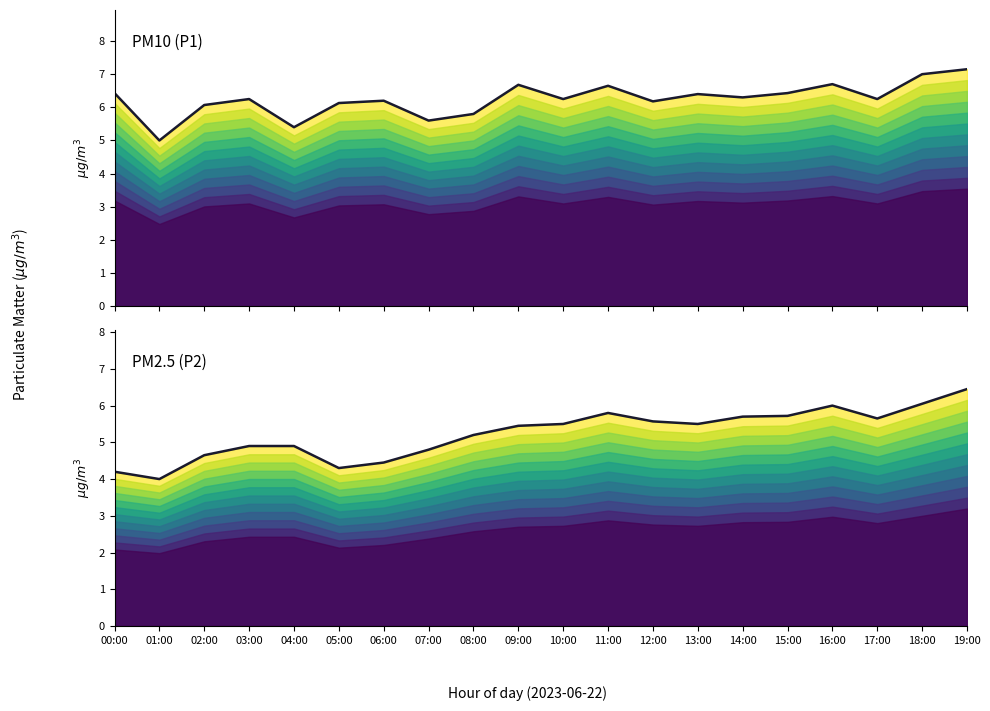

What is the label of the 12th point from the right?

08:00